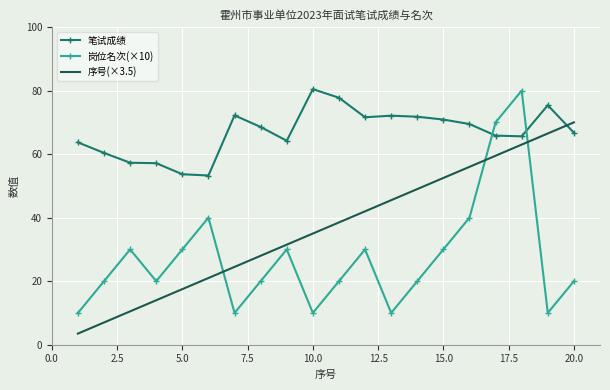

List the series in order of their overall mean, lowest first.

岗位名次(×10), 序号(×3.5), 笔试成绩